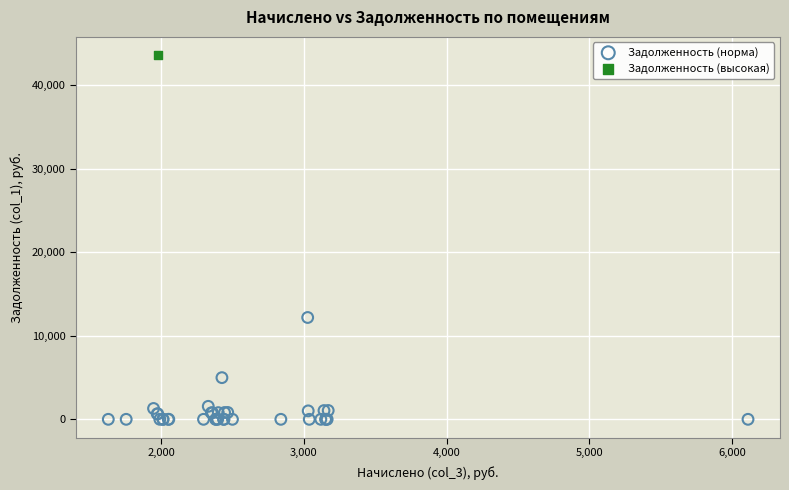

What are all the series names shown in the legend?

Задолженность (норма), Задолженность (высокая)